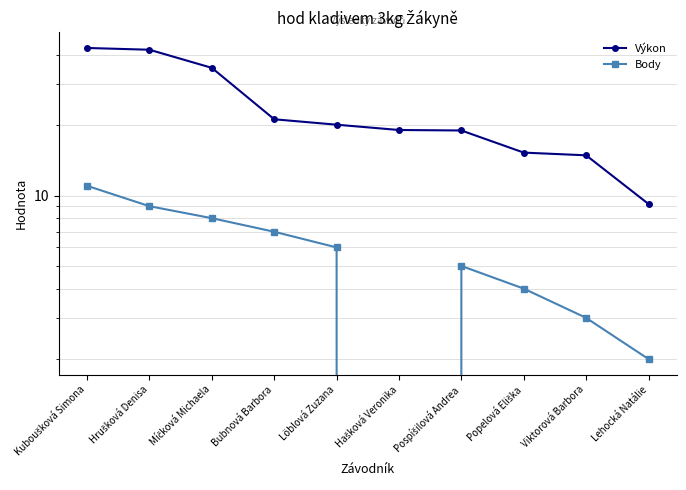

True or false: Body and Výkon intersect in this chart.

False